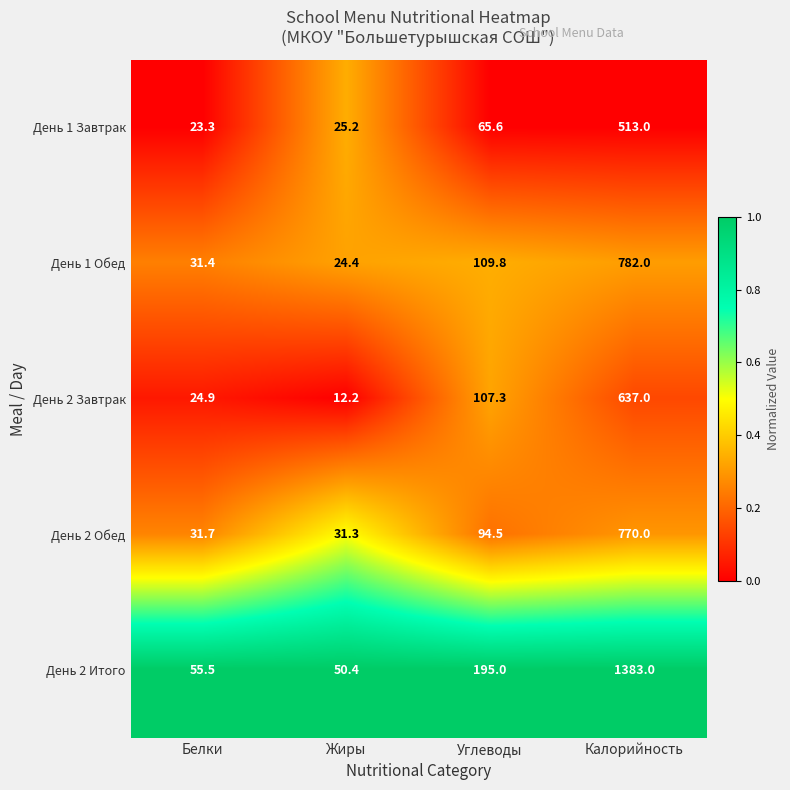

Rank the categories by День 2 Завтрак value from highest to lowest.

Калорийность, Углеводы, Белки, Жиры